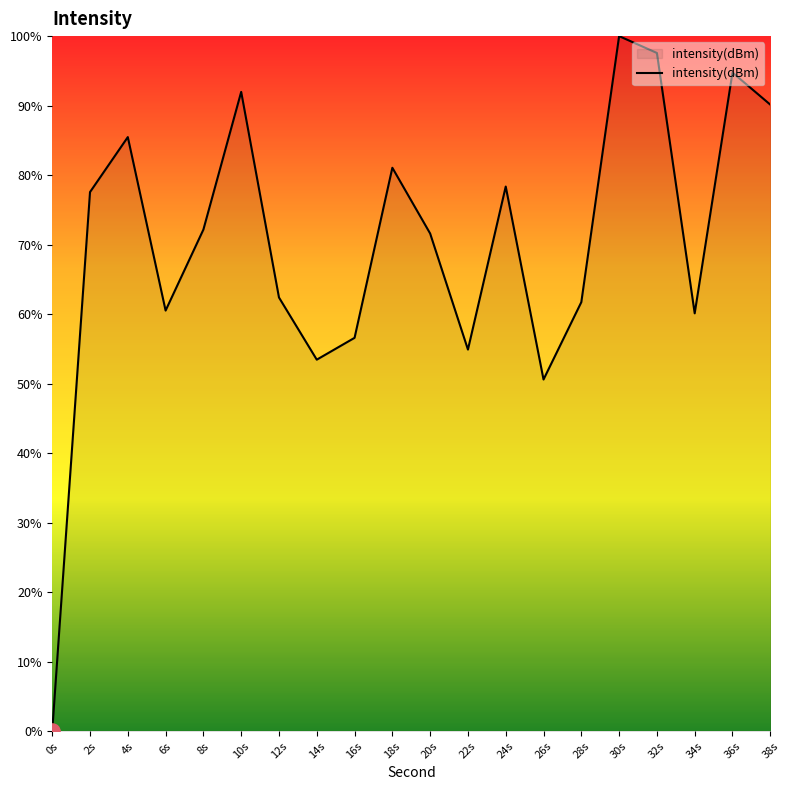

Approximately how many times larger is the value at 22s compared to 12s?

0.9